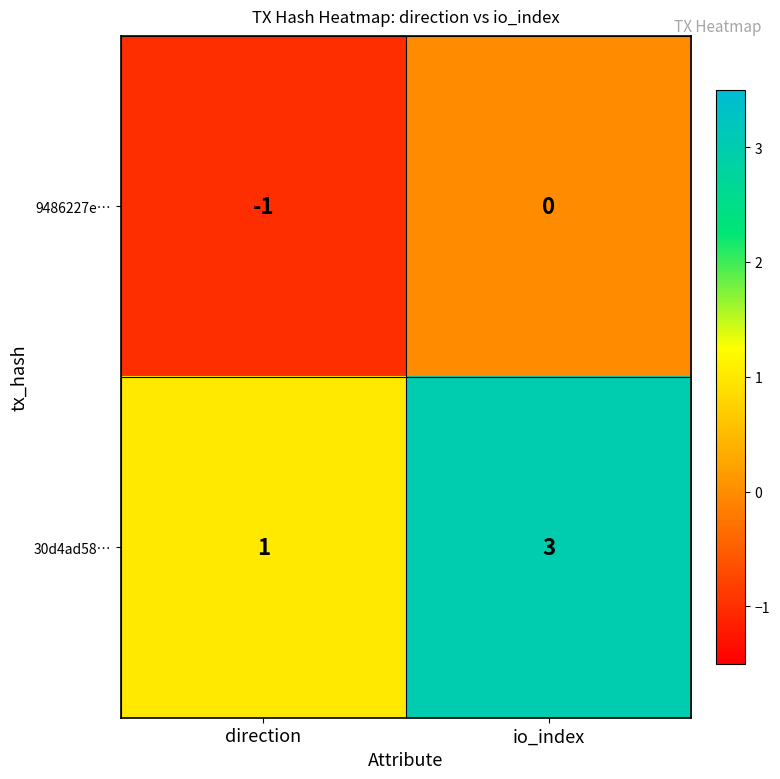

Is it true that 9486227e… equals 0 at io_index?

True